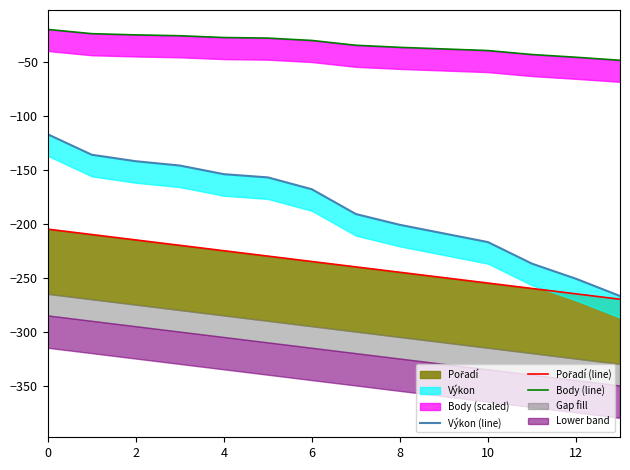

The value of Výkon (line) at 12 is -251.0. True or false?

True